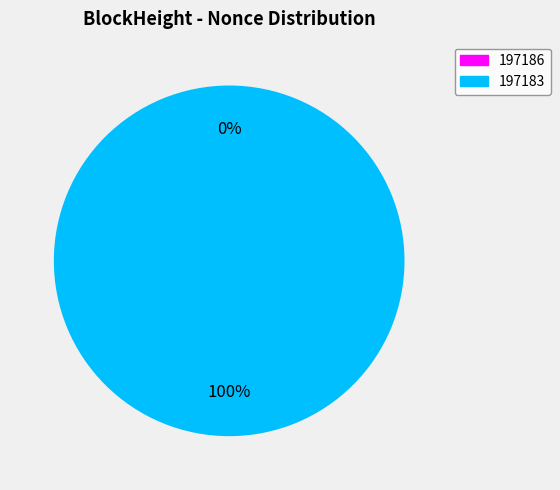

How many segments does this pie chart have?

2